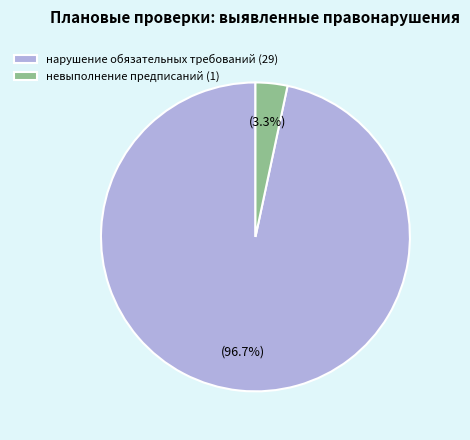

Which slice is the smallest?

невыполнение предписаний (1)